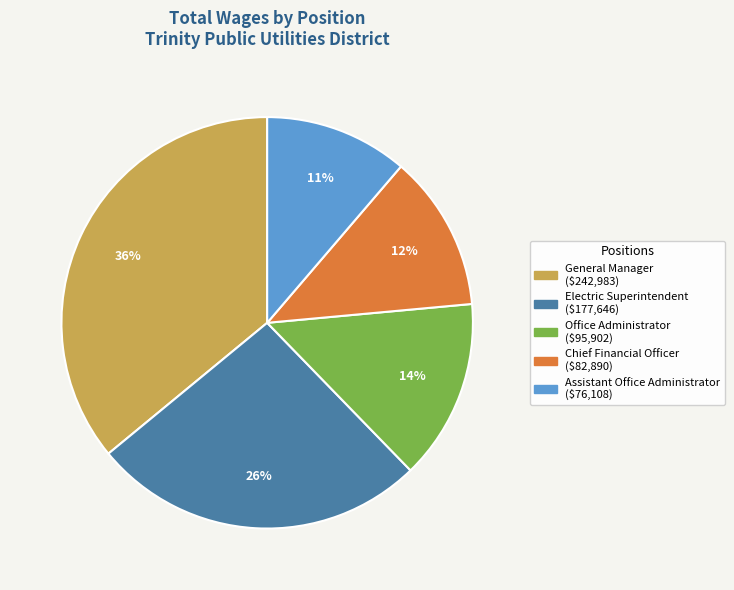

What is the ratio of the value at Electric Superintendent to the value at General Manager?

0.7